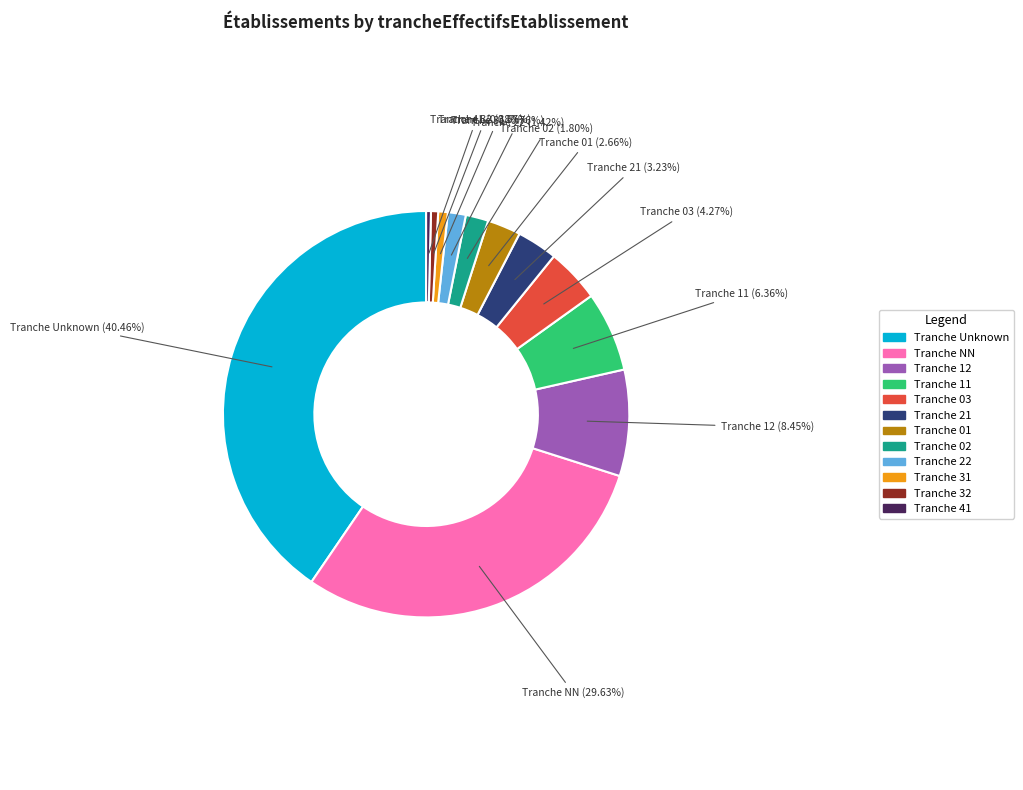

Is there a majority slice in this chart?

No